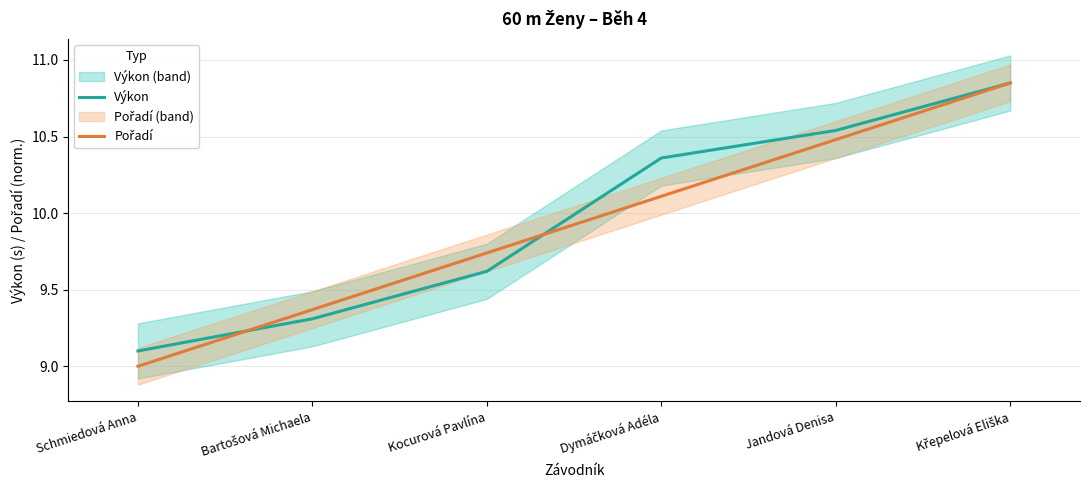

True or false: Výkon and Pořadí intersect in this chart.

True